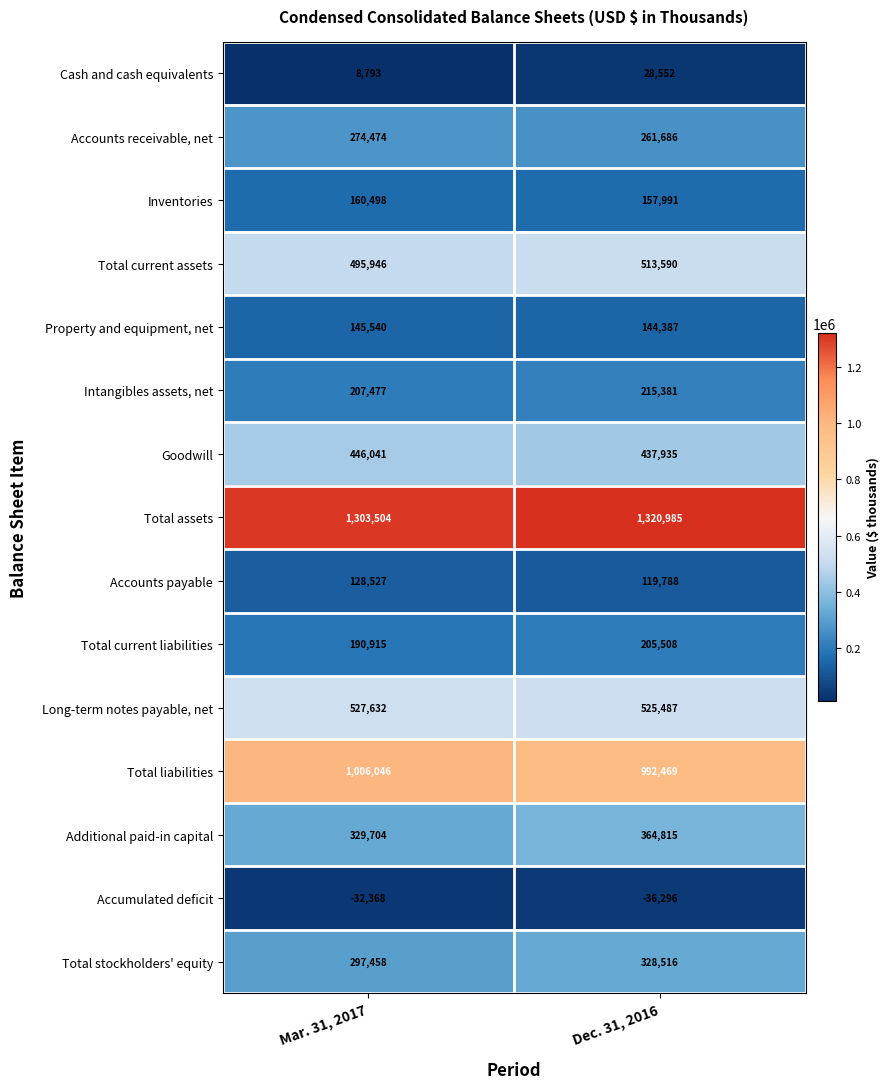

What is the difference between the highest and lowest values at Dec. 31, 2016?

1357281